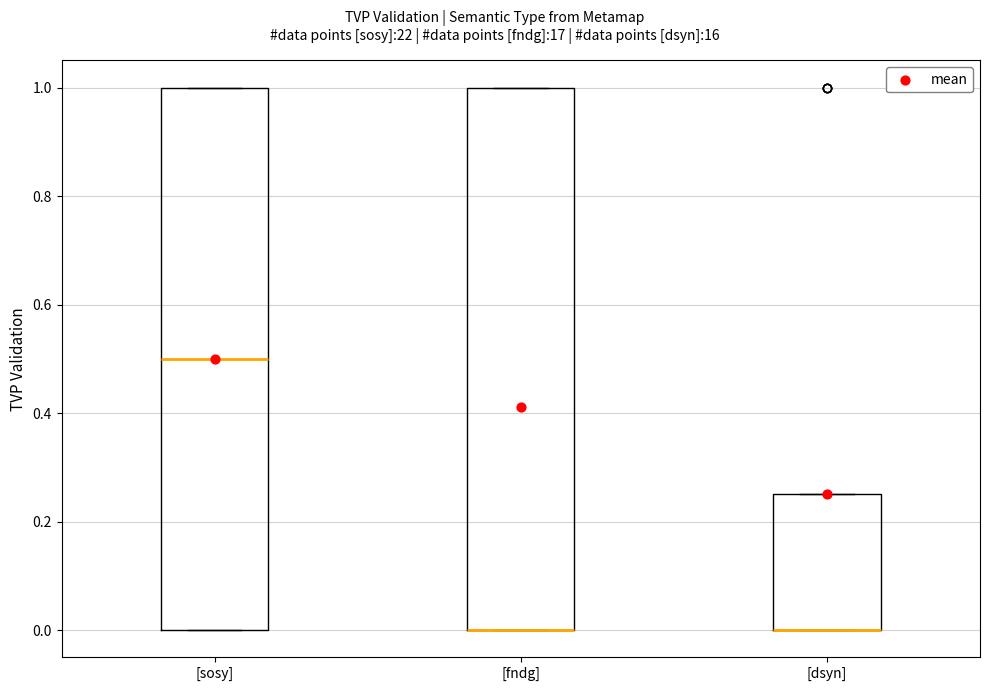

Reading left to right, read every box against the y-axis: the position of its median line, the range the box covers, and the ends of its whiskers. The values are not printed on the chart, so give them approximately, as read against the axis.

[sosy]: median 0.50, box 0.00 to 1.00, whiskers 0.00 to 1.00
[fndg]: median 0.00 (drawn on the box's lower edge), box 0.00 to 1.00, whiskers 0.00 to 1.00
[dsyn]: median 0.00 (drawn on the box's lower edge), box 0.00 to 0.26, whiskers 0.00 to 0.26